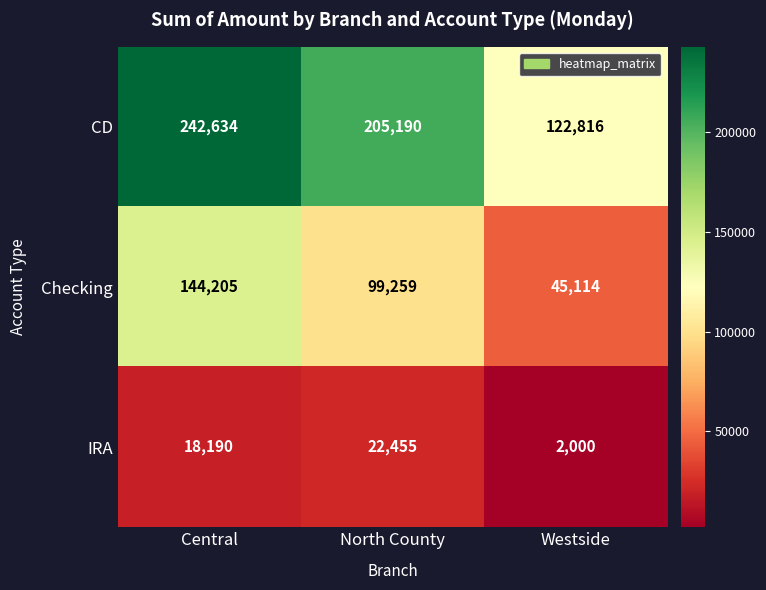

What is the approximate value of IRA at Westside, to the nearest 10?

2000